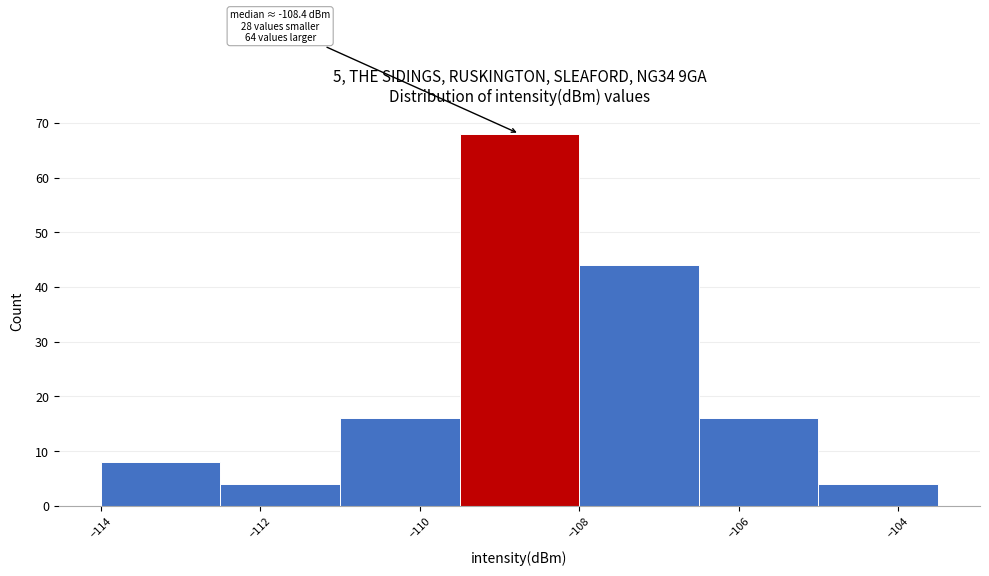

Which range on the x-axis has the tallest bar?

-109.5 to -108.0